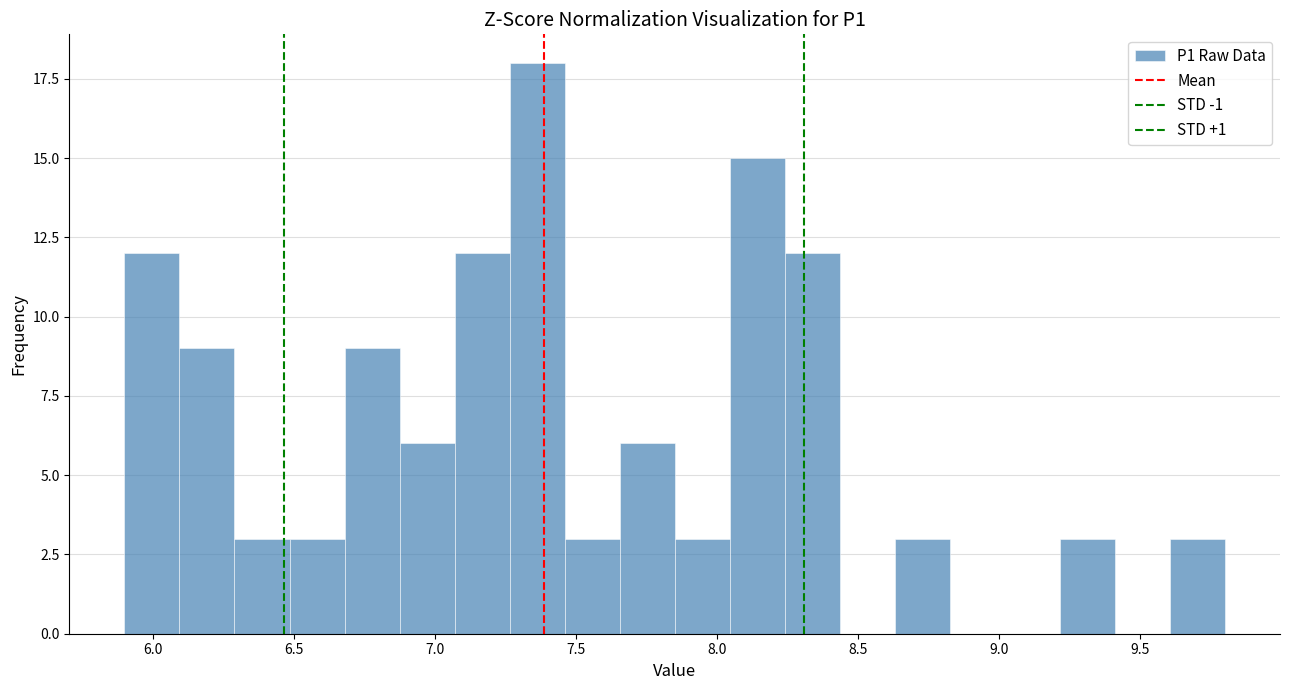

Read against the x-axis, roughly where is the centre of the tallest bar?

7.35